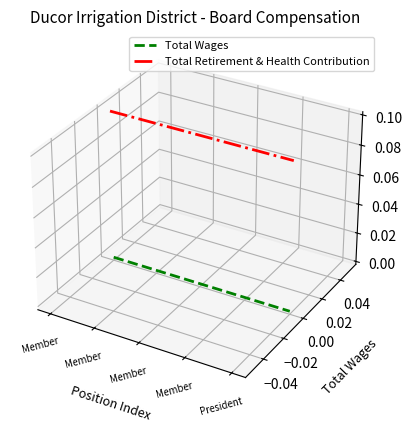

Is the value of Total Retirement & Health Contribution at Member greater than the value of Total Wages at Member?

Yes